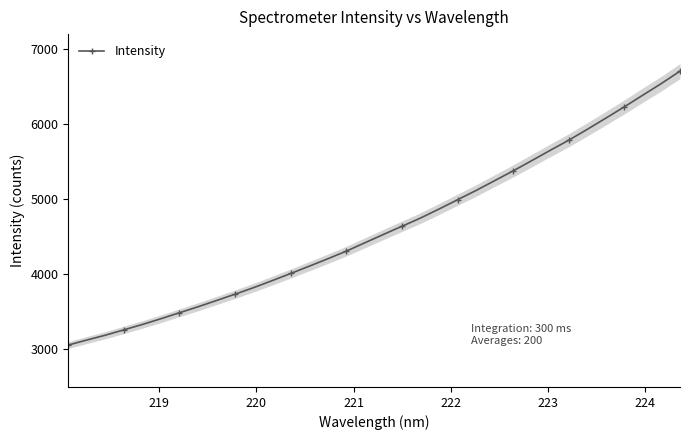

Is this an area chart (filled region under the line)?

No